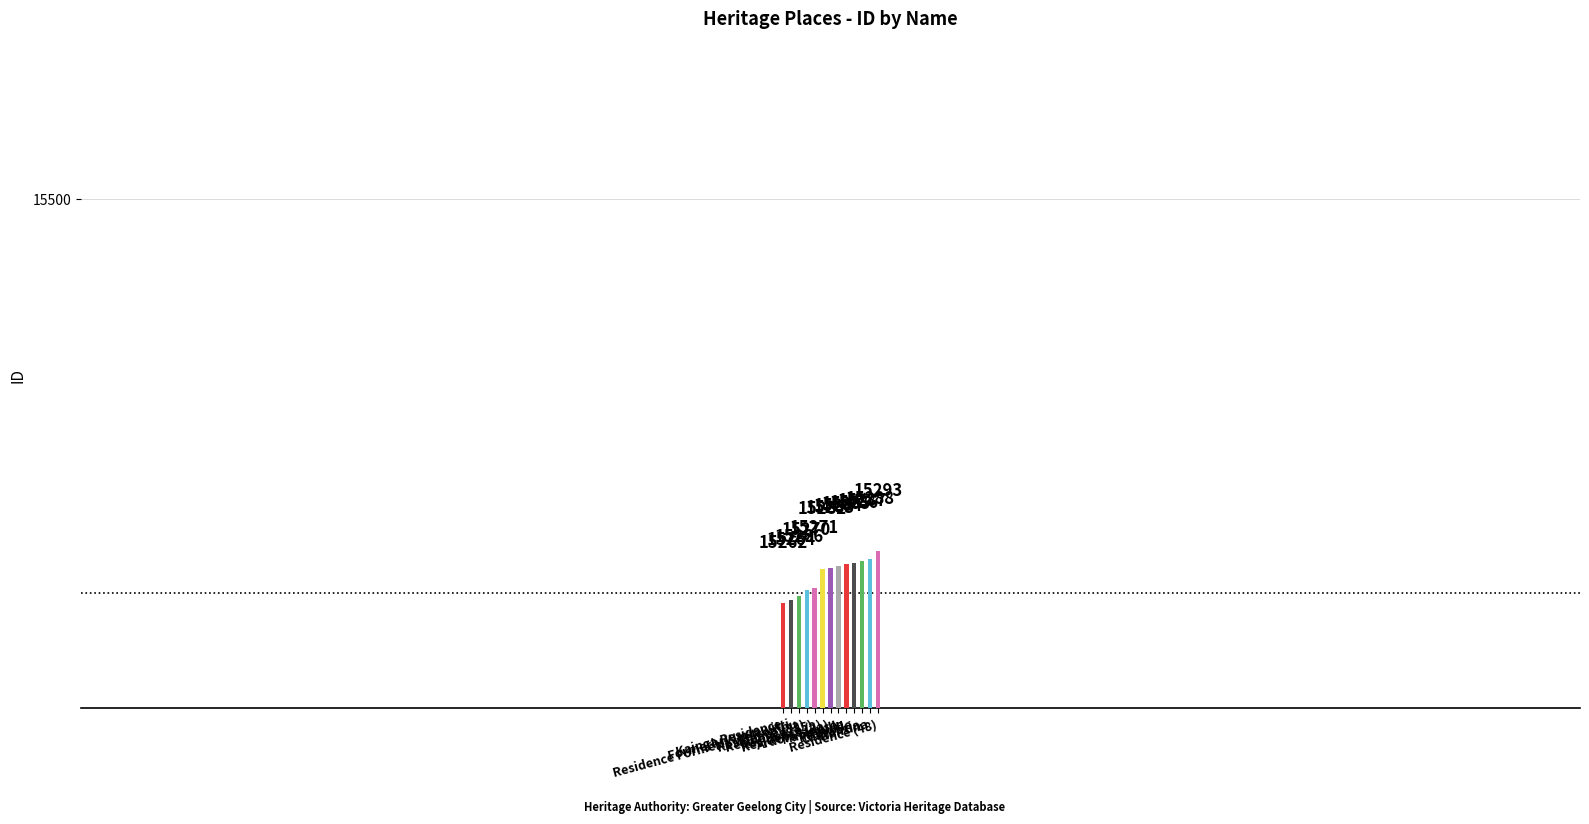

What position from the right is Ardora House?

6